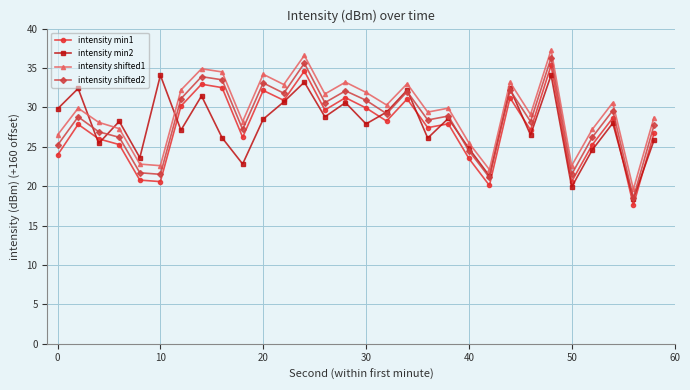

Does the chart display data point markers on the line(s)?

Yes